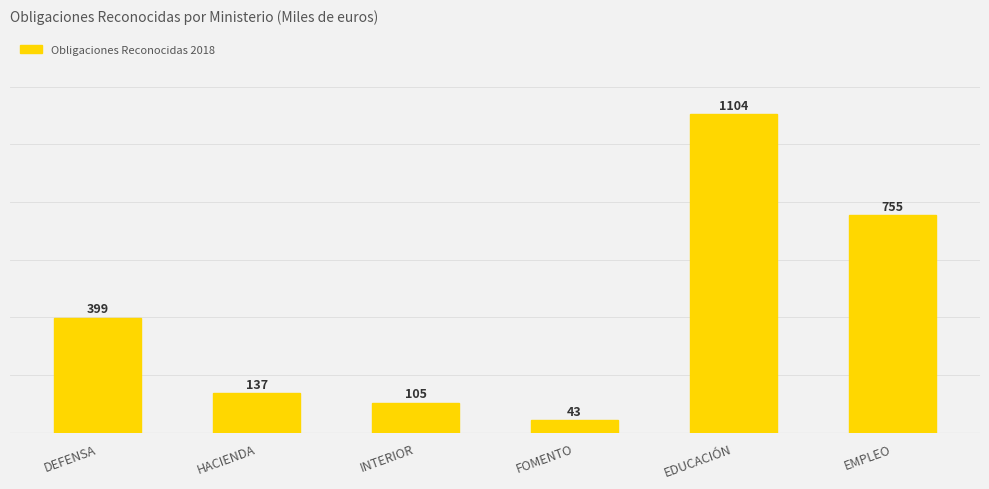

What value does the data have at FOMENTO, to the nearest 50?

50